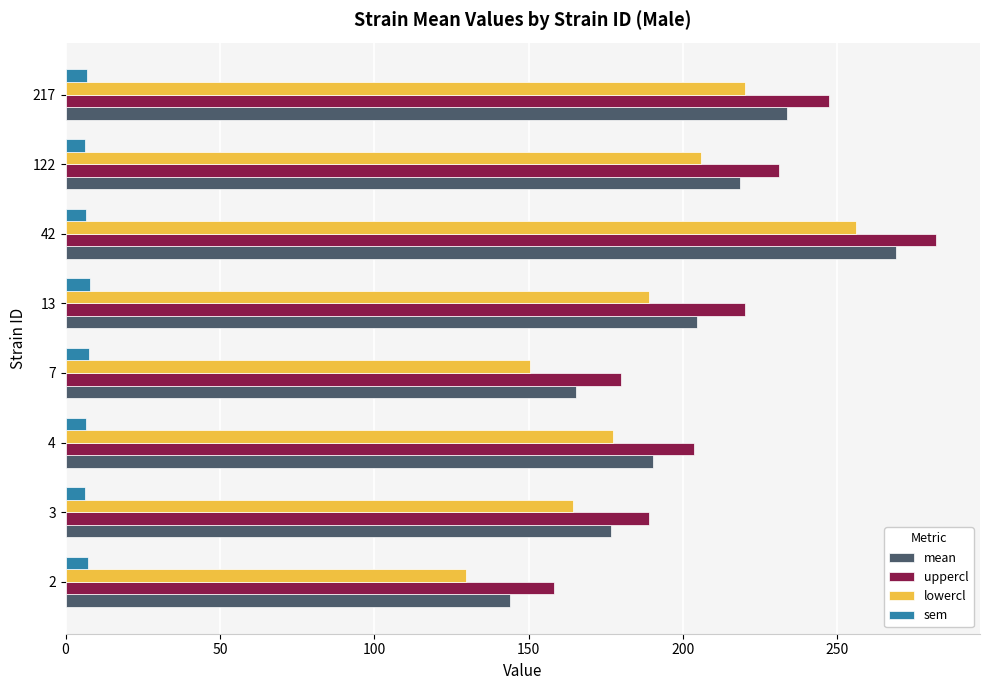

Which series has the largest total across all categories?

uppercl